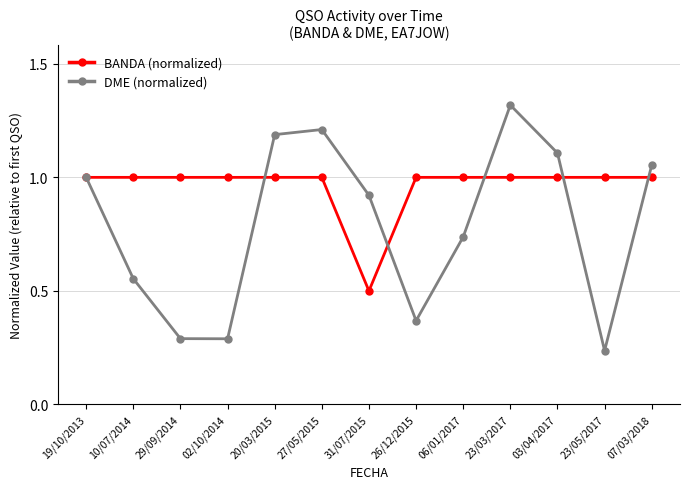

Between 10/07/2014 and 06/01/2017, which series saw the biggest shift?

DME (normalized)